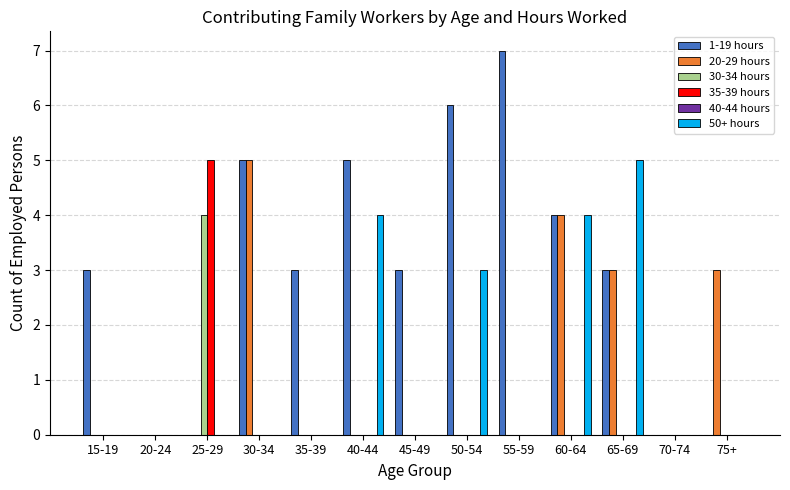

What is the greatest value displayed?

7